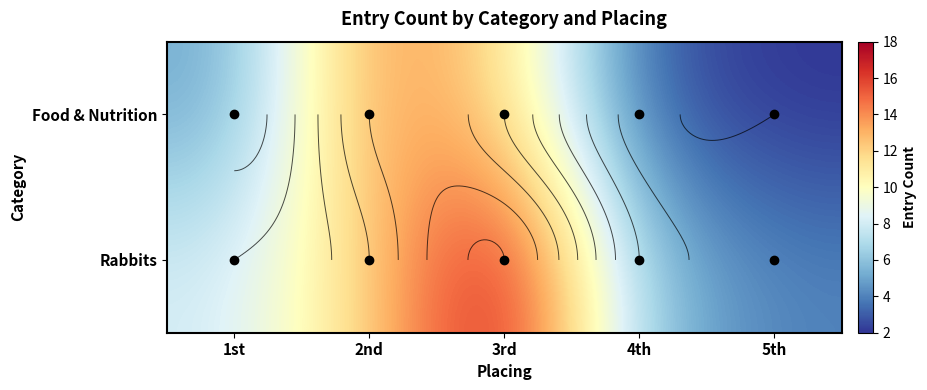

The value of Rabbits at 2nd is 20. True or false?

False